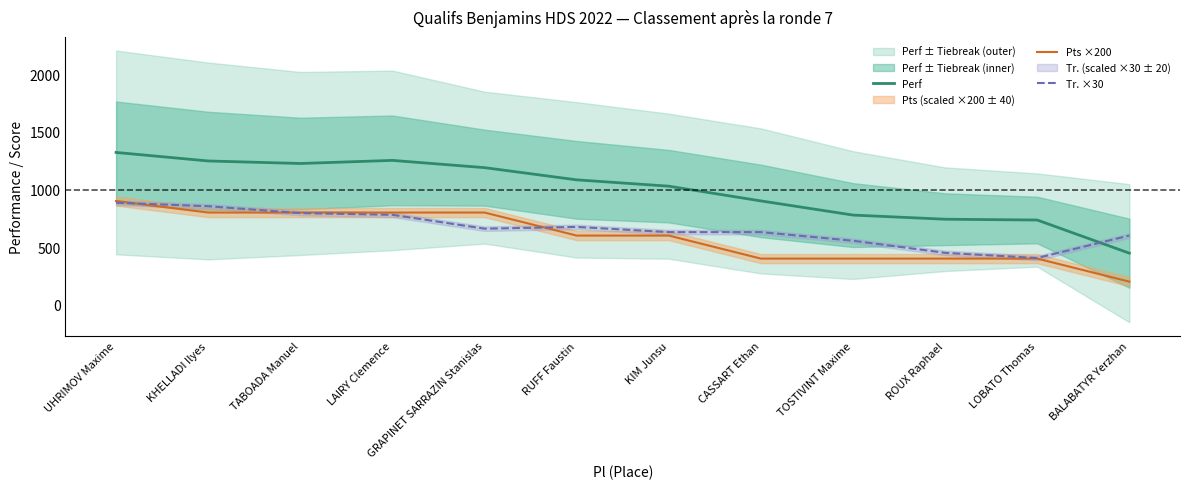

At which category does the chart reach its minimum across all series?

BALABATYR Yerzhan